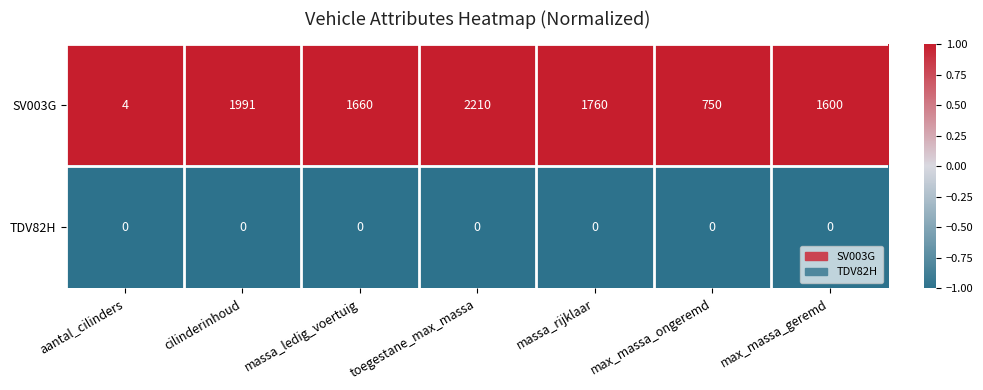

At aantal_cilinders, list the series in order from smallest to largest.

TDV82H, SV003G